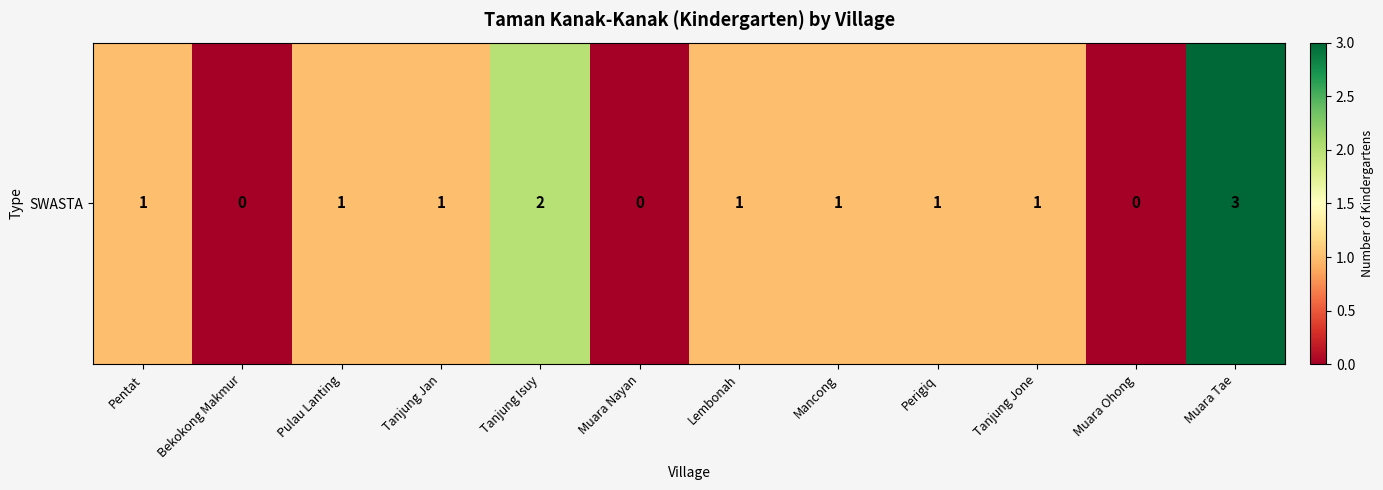

Is it true that the value at Muara Nayan is 0?

True